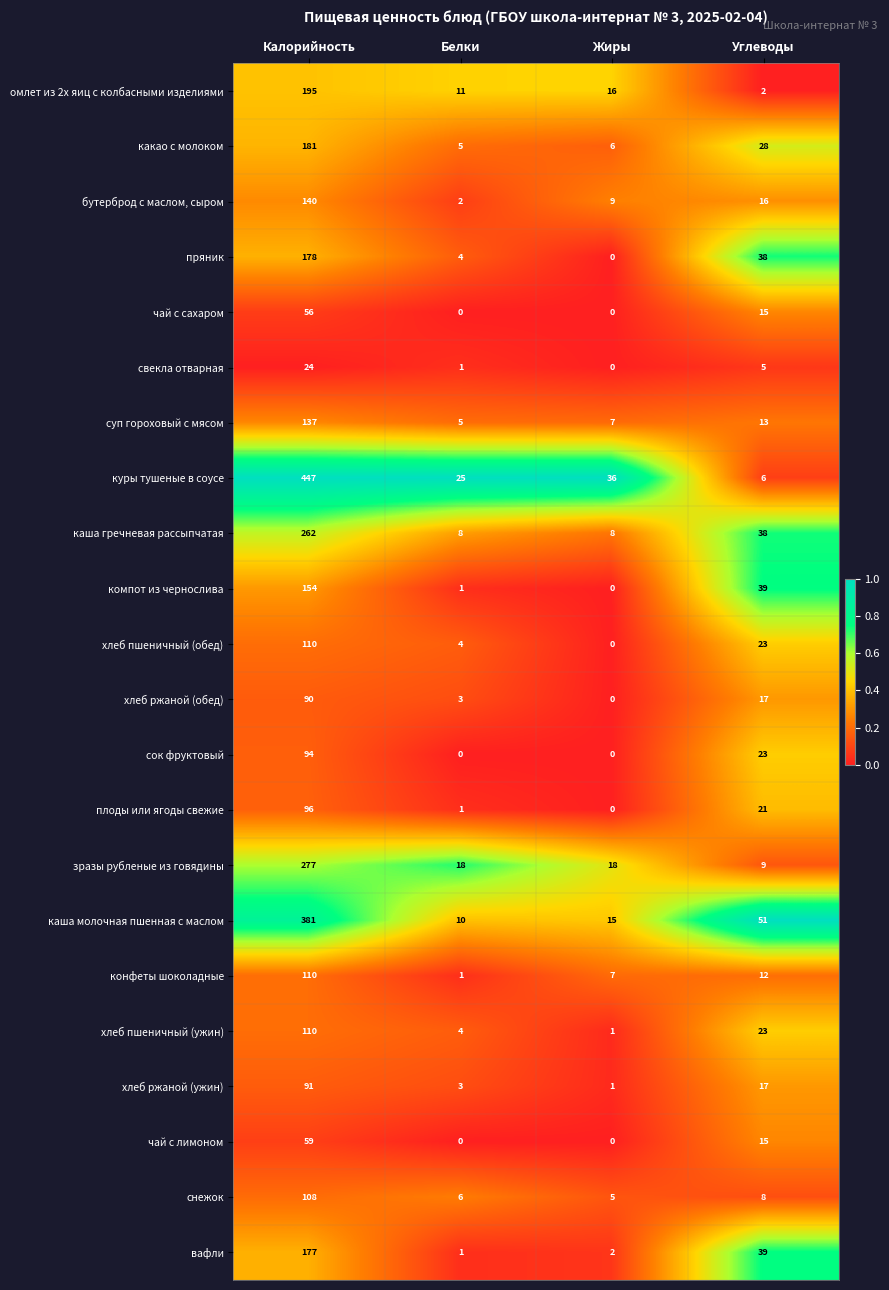

What is the highest value of the компот из чернослива series?

154